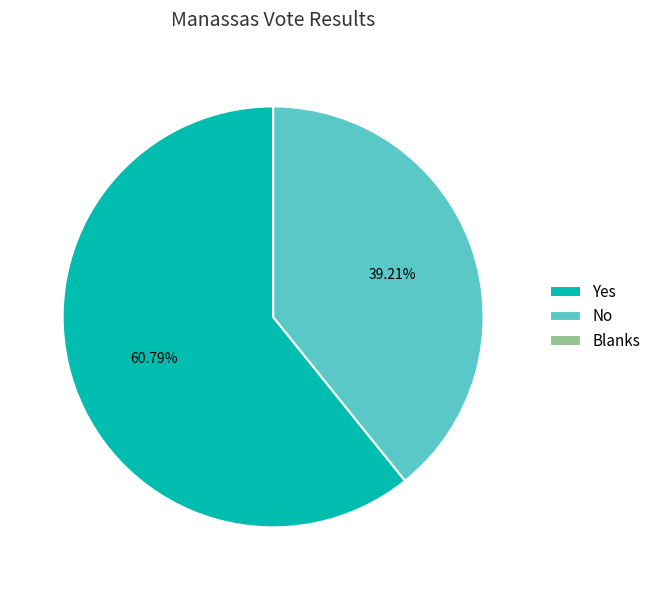

True or false: No accounts for 39% of the total.

True